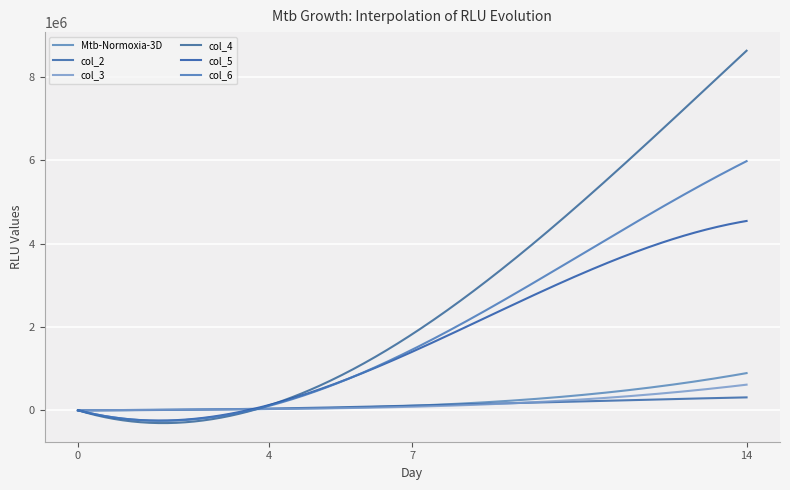

List the series in order of their peak value, highest first.

col_4, col_6, col_5, Mtb-Normoxia-3D, col_3, col_2